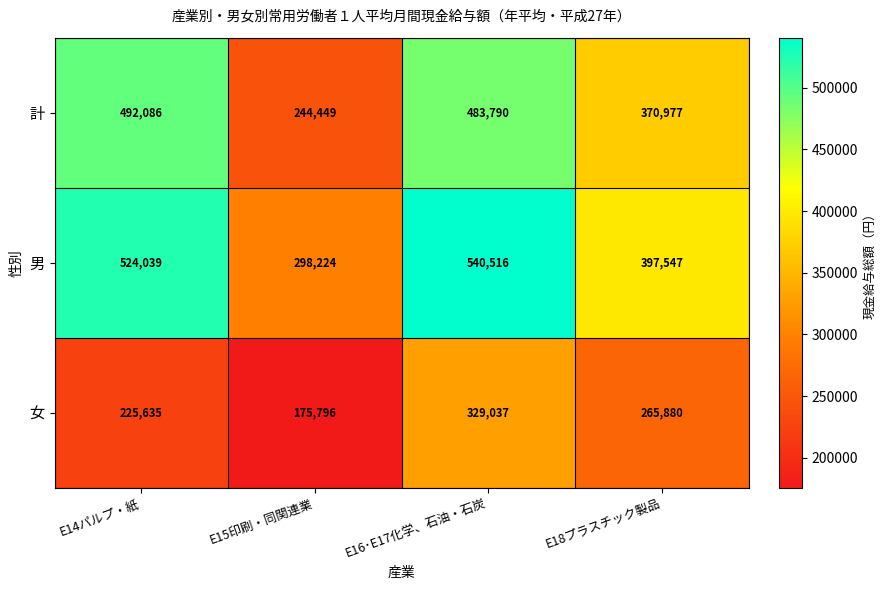

Where does the 女 series first go above 265880?

E16･E17化学、石油・石炭